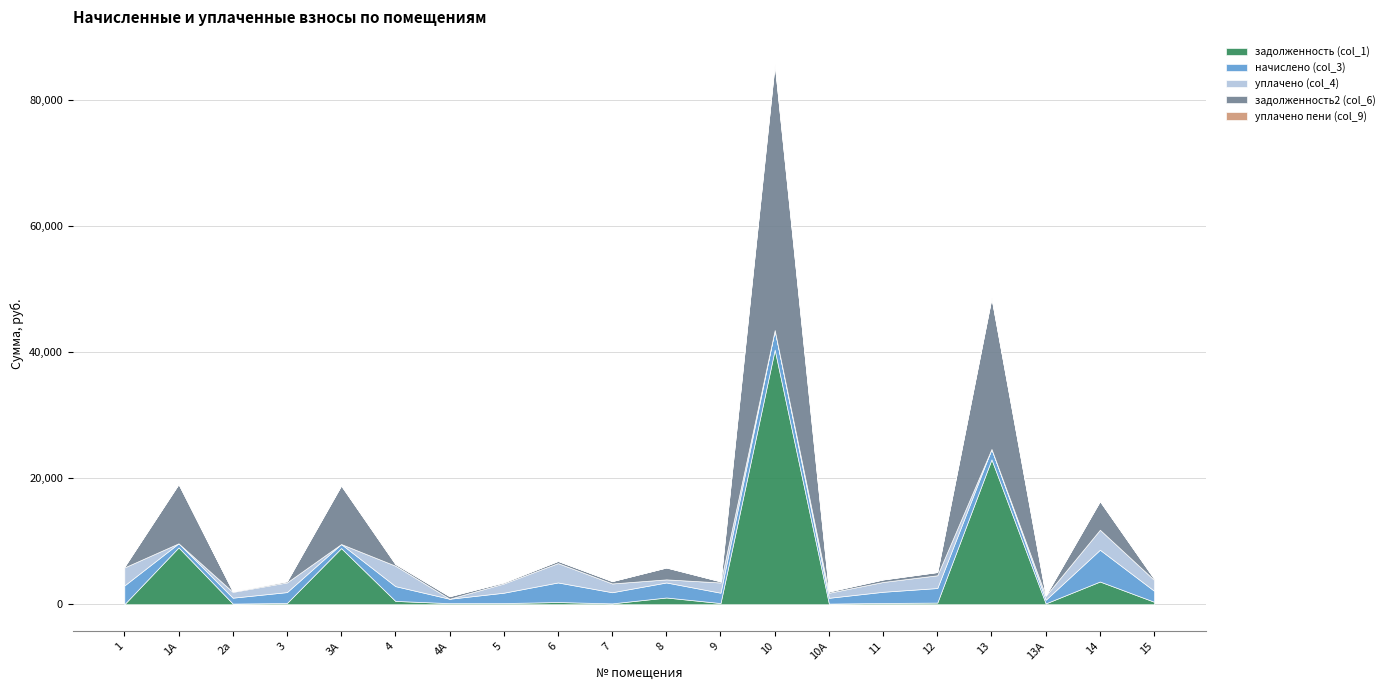

Does the chart display data point markers on the line(s)?

No